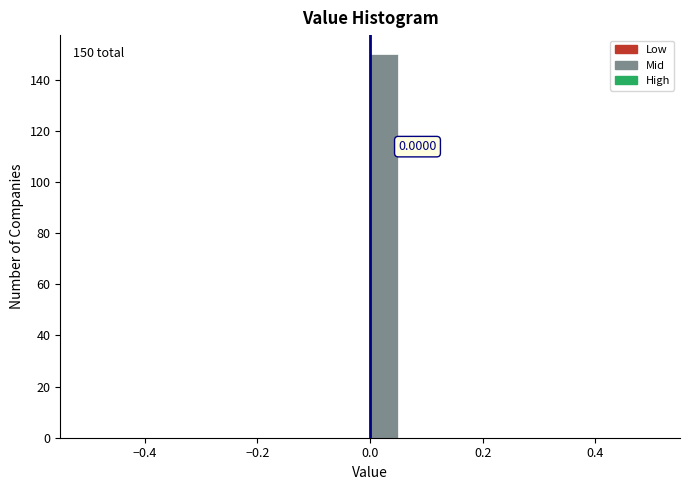

Around what value on the x-axis is the tallest bar? Give the approximate position of its centre, as read against the axis.

0.02